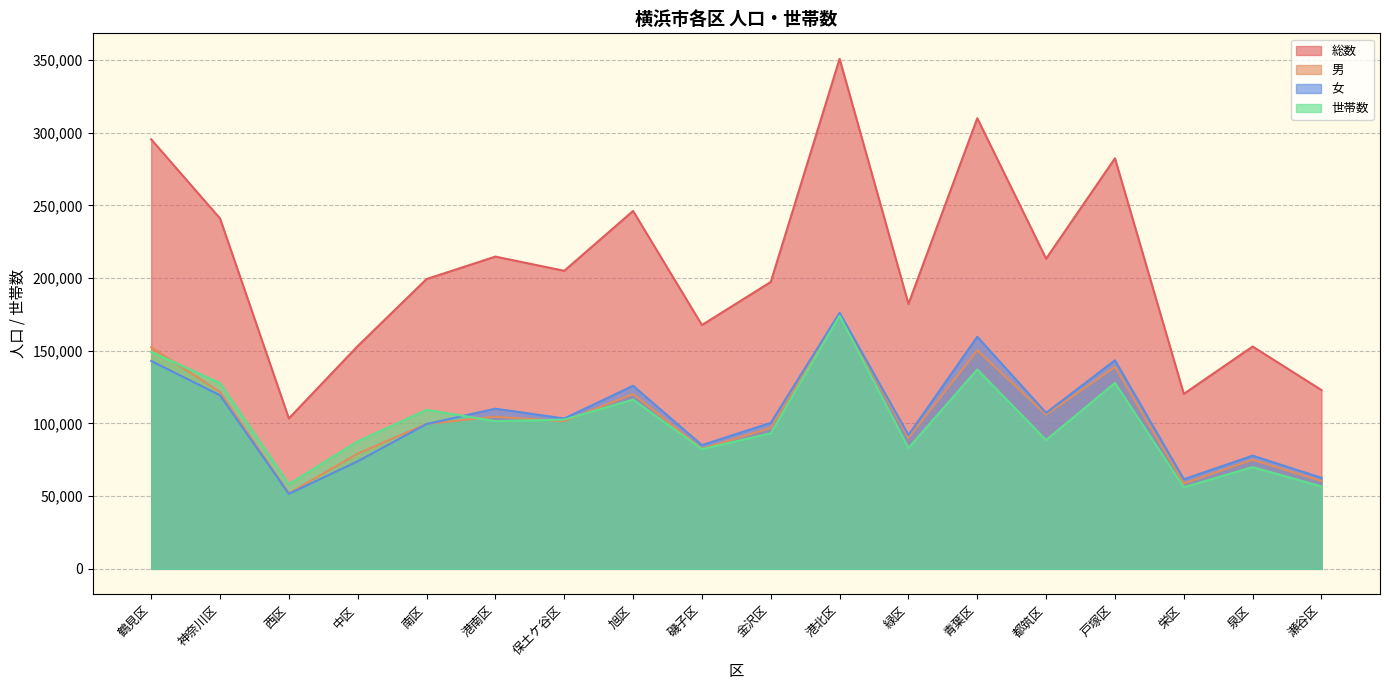

What is the label of the 14th point from the right?

南区